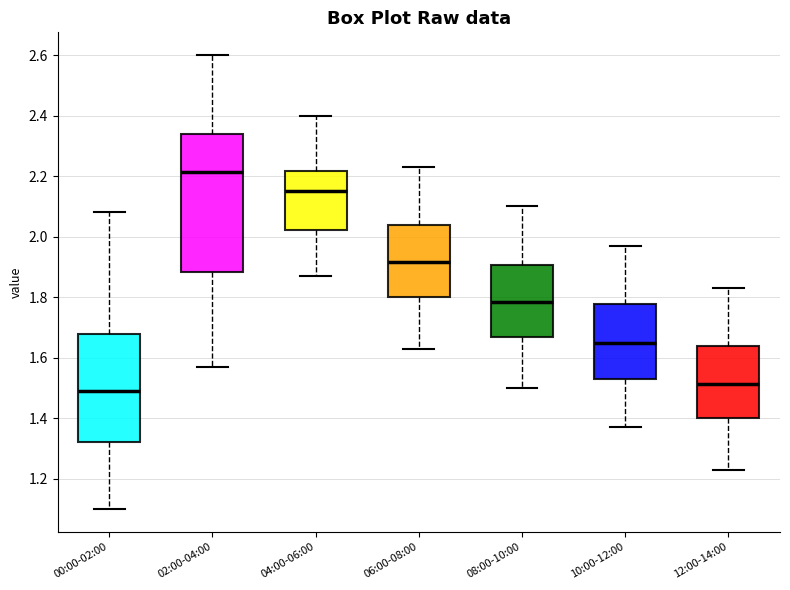

Which box has the lowest median line?

00:00-02:00